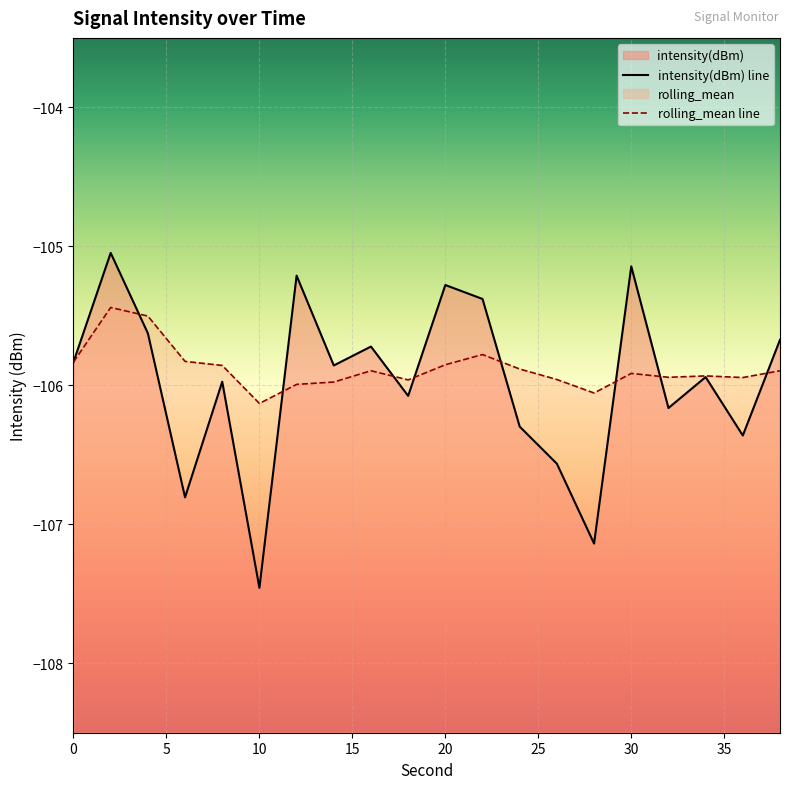

Which series has the widest spread of values?

intensity(dBm)